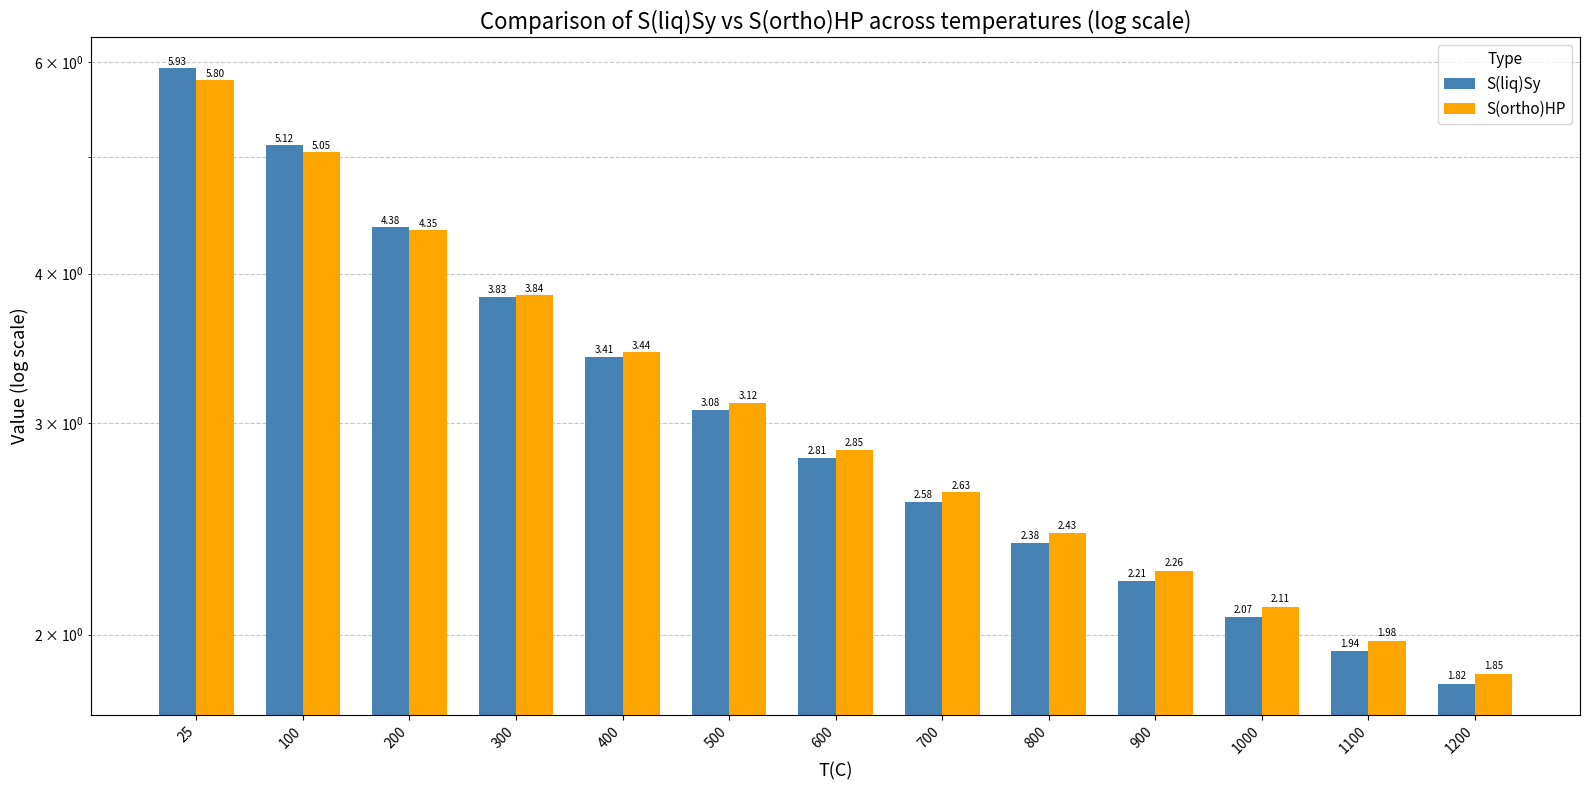

Reading left to right, list all the values displayed in this chart.

S(liq)Sy: 5.9	5.1	4.4	3.8	3.4	3.1	2.8	2.6	2.4	2.2	2.1	1.9	1.8
S(ortho)HP: 5.8	5.1	4.3	3.8	3.4	3.1	2.9	2.6	2.4	2.3	2.1	2.0	1.9